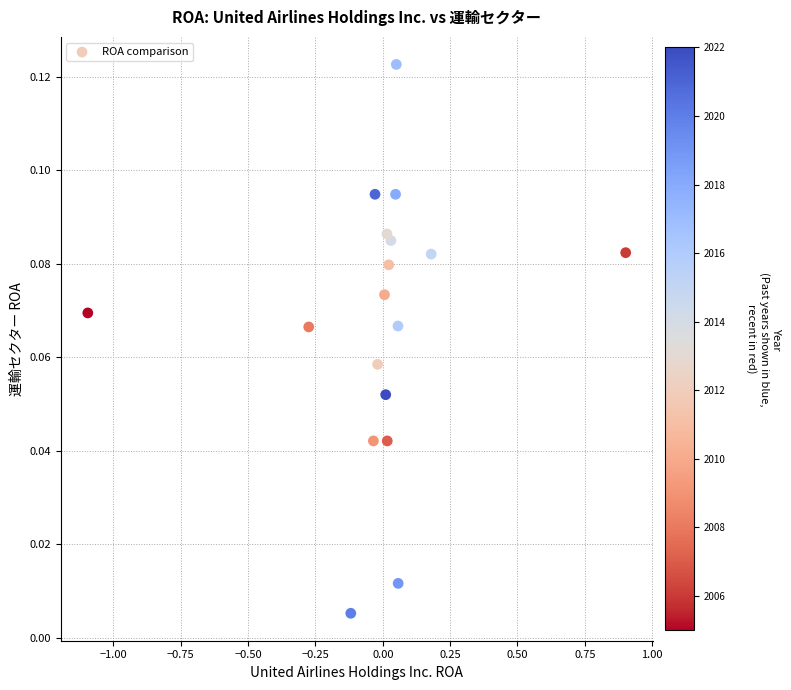

What is the range of X values (max minus min)?

2.0